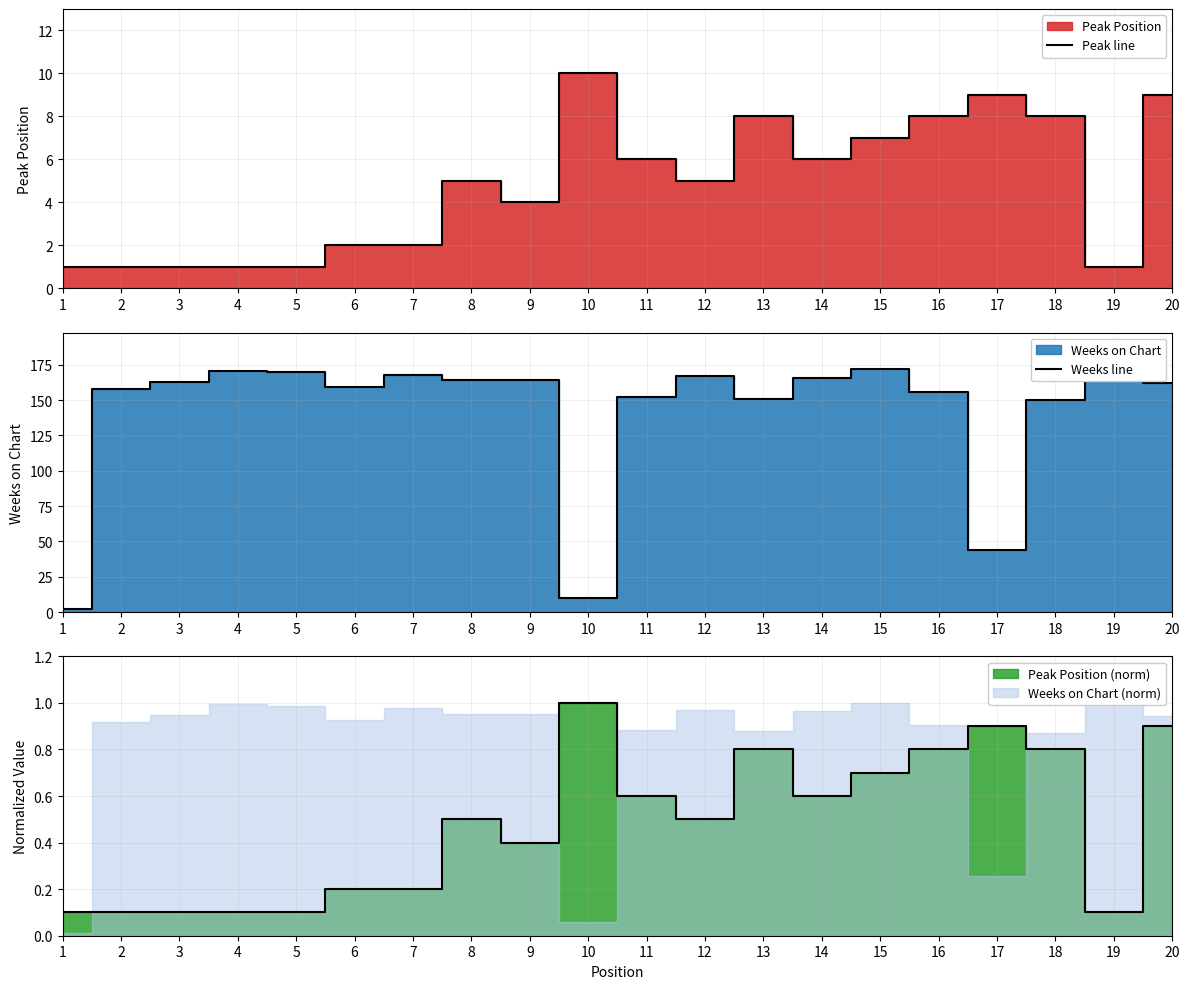

True or false: Weeks line and Peak line intersect in this chart.

False